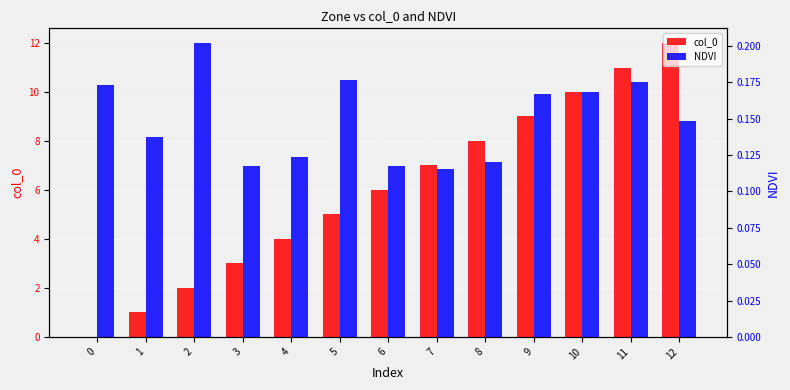

The value of col_0 at 0 is 0.0. True or false?

True